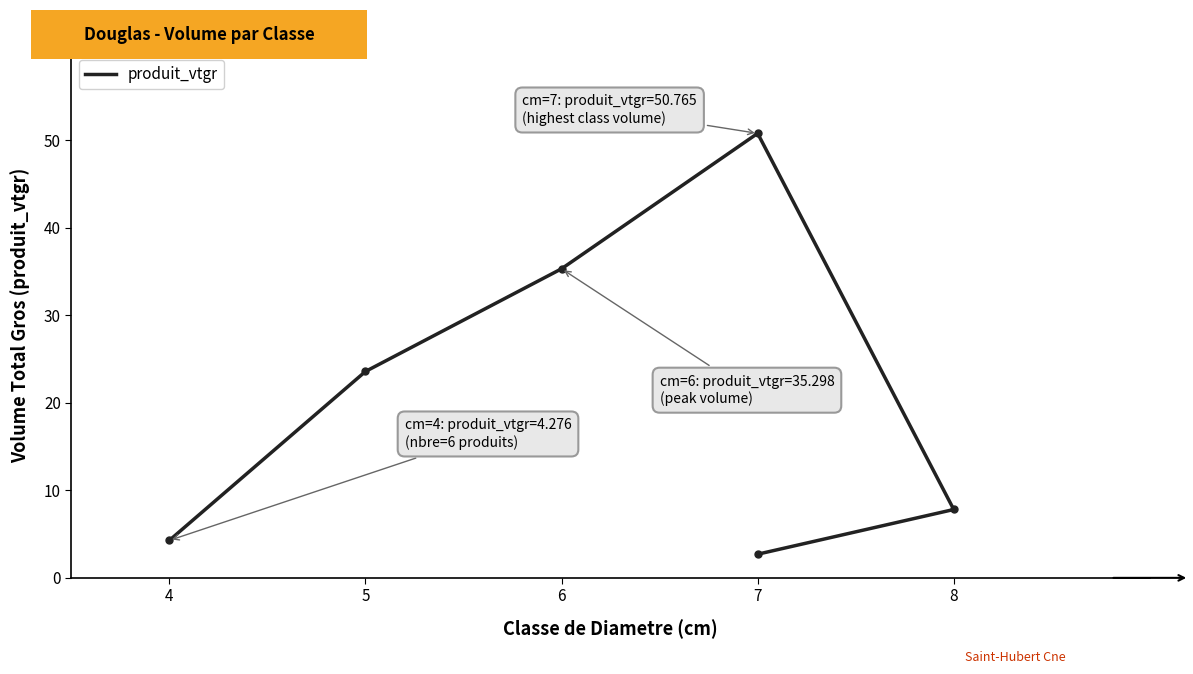

What is the difference between the values at 8 and 6?

27.5